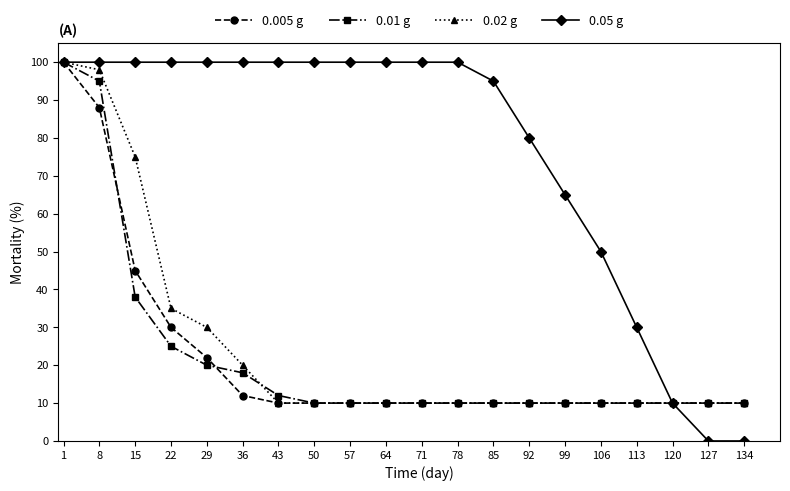

How many lines are shown in the chart?

4